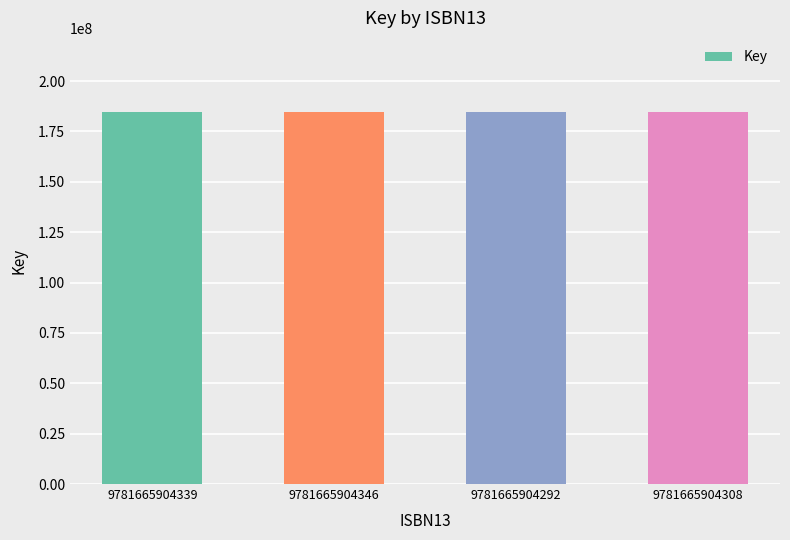

True or false: the data shows 184510825 at 9781665904308.

True